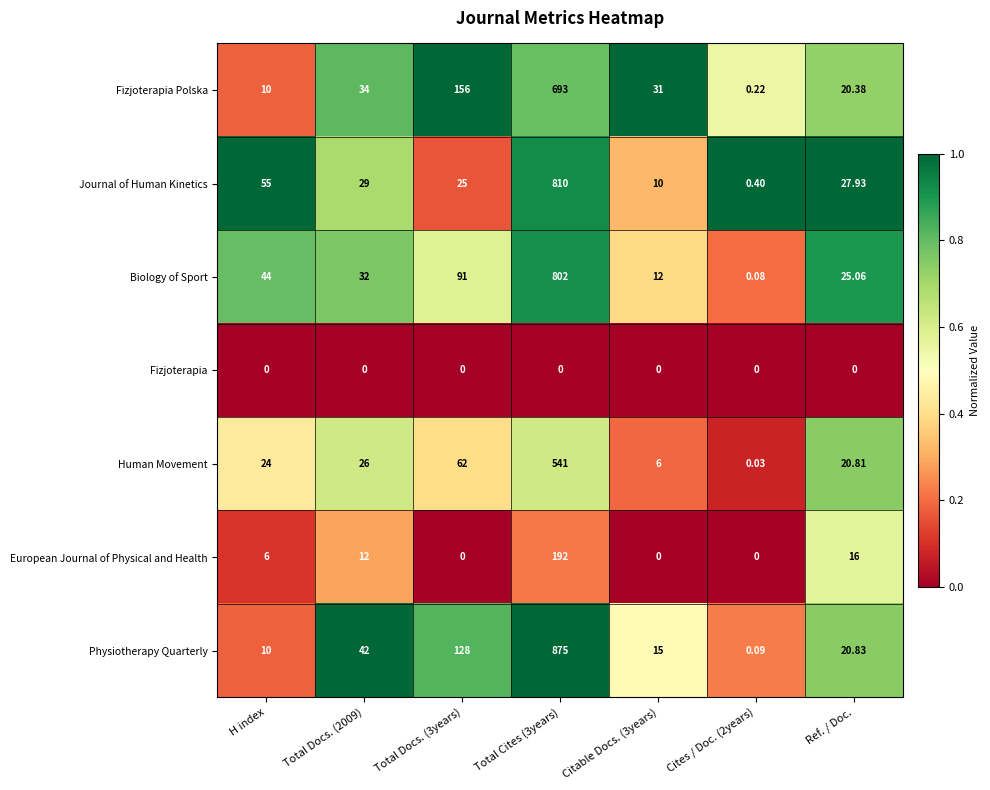

Which series changed the most between Total Docs. (3years) and Citable Docs. (3years)?

Fizjoterapia Polska